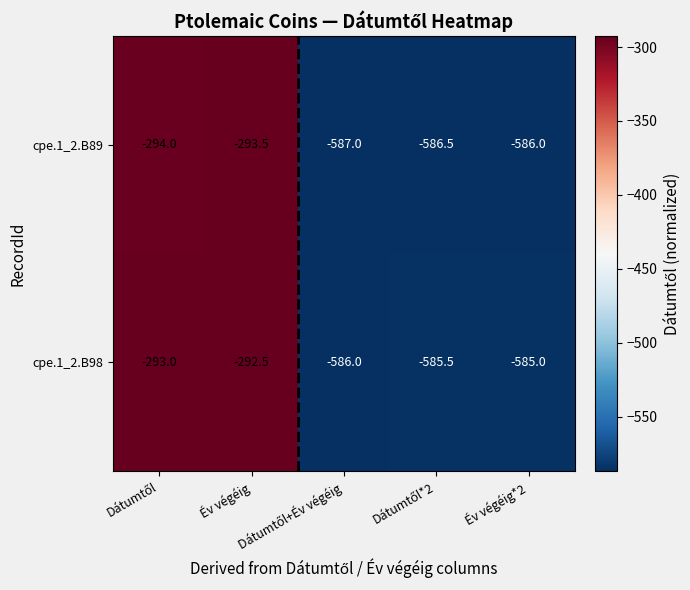

What is the smallest value displayed?

-587.0